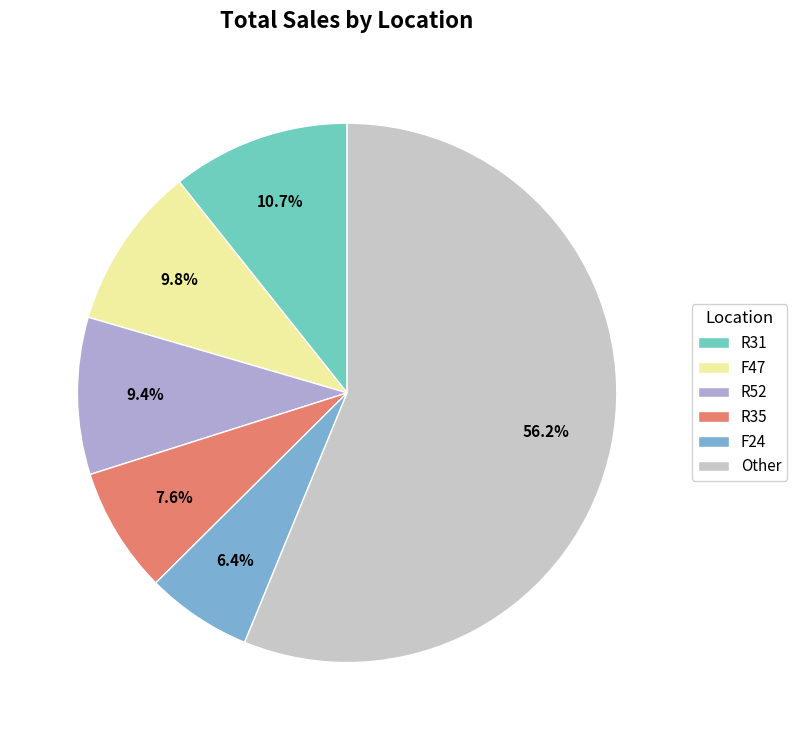

To the nearest percent, what is the difference between the largest and smallest slice percentages?

50%